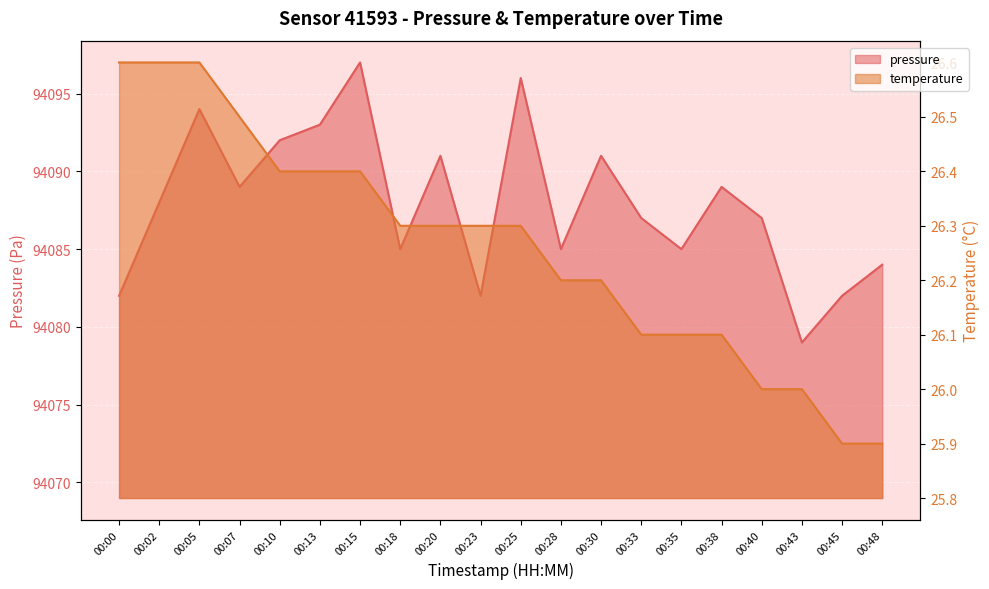

Where is pressure nearest to the value 94088?

00:02